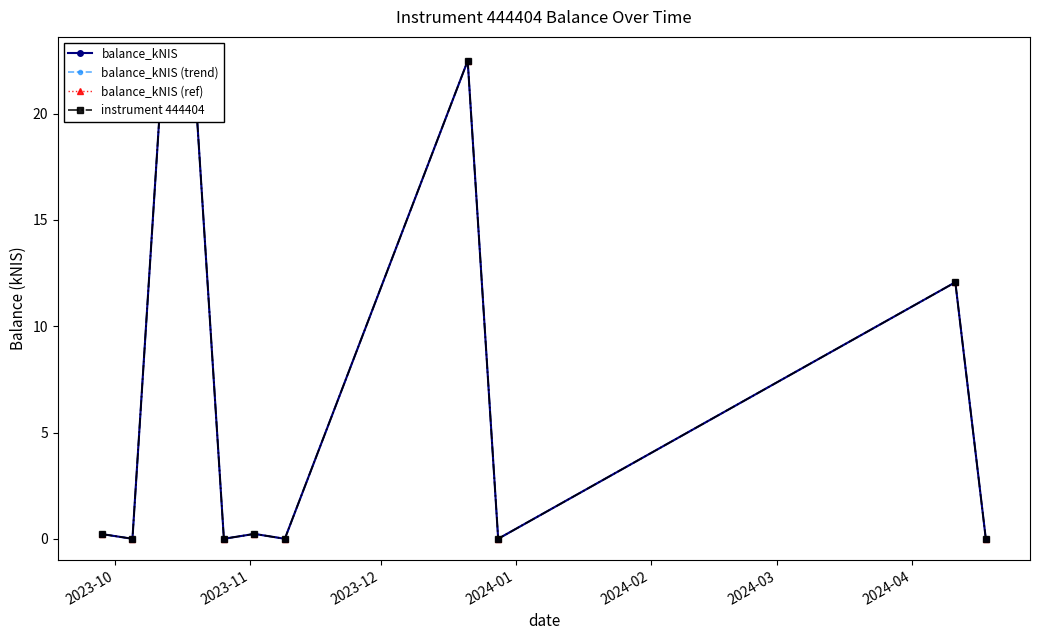

Is it true that balance_kNIS (trend) equals 4.7 at 9?

False